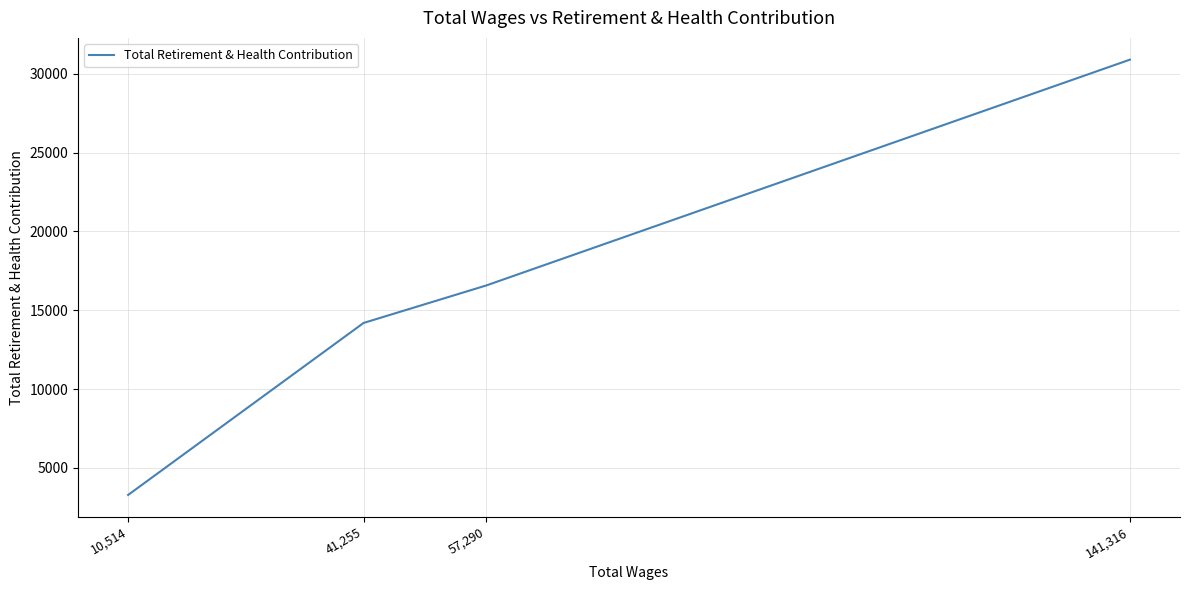

What is the ratio of the value at 41,255 to the value at 141,316?

0.5